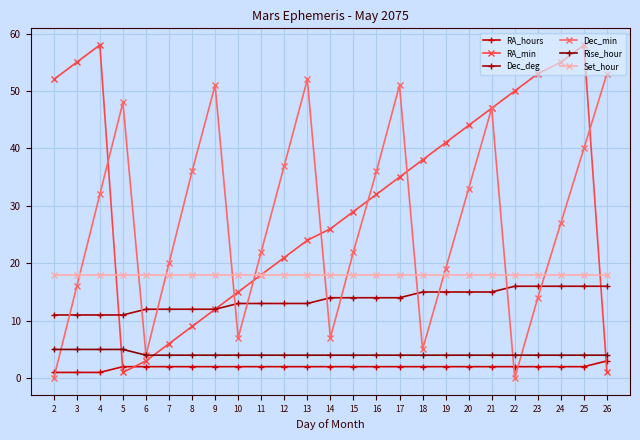

What is the value of the Set_hour point at the 10th from the left?

18